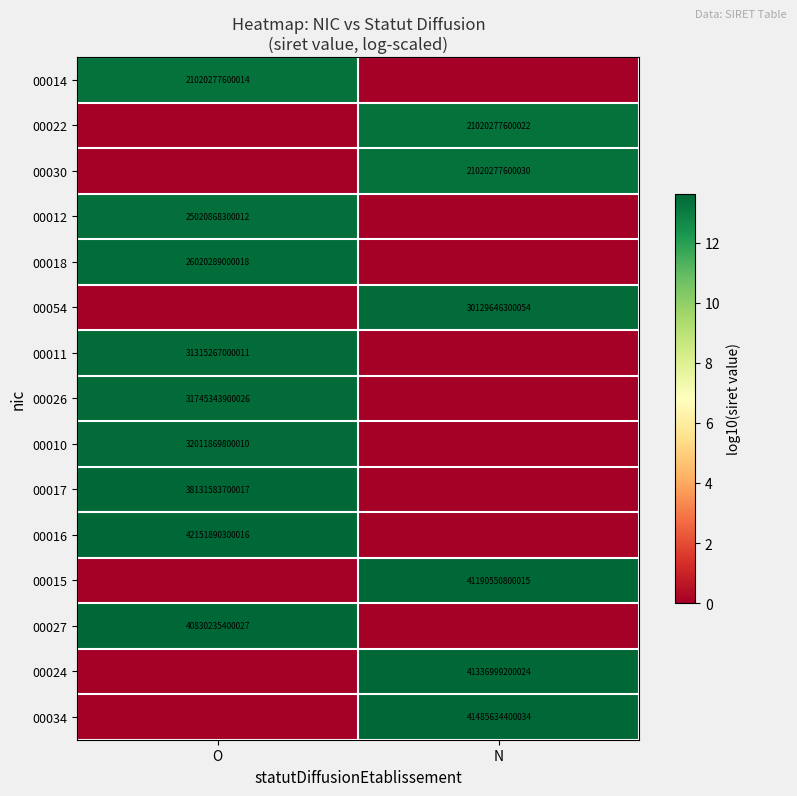

Is it true that 00054 equals 10310343695937 at N?

False